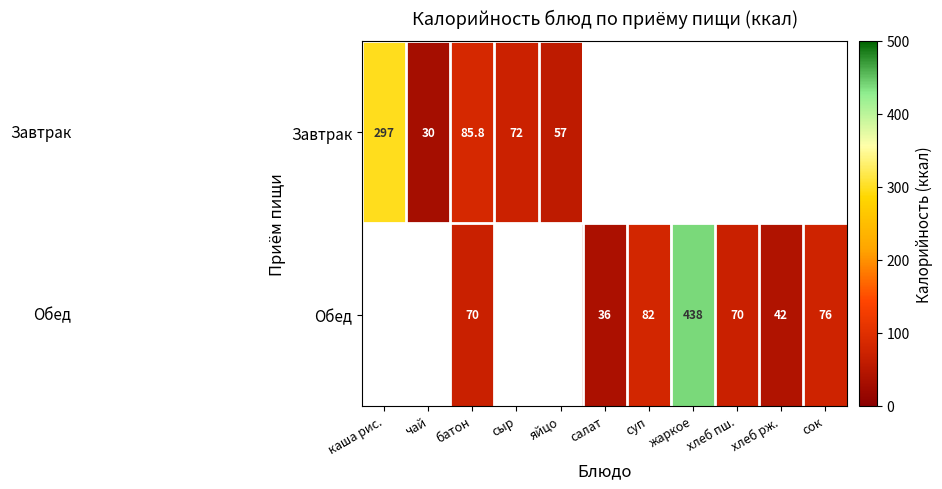

The Обед series shows 28.5 at хлеб рж.. True or false?

False